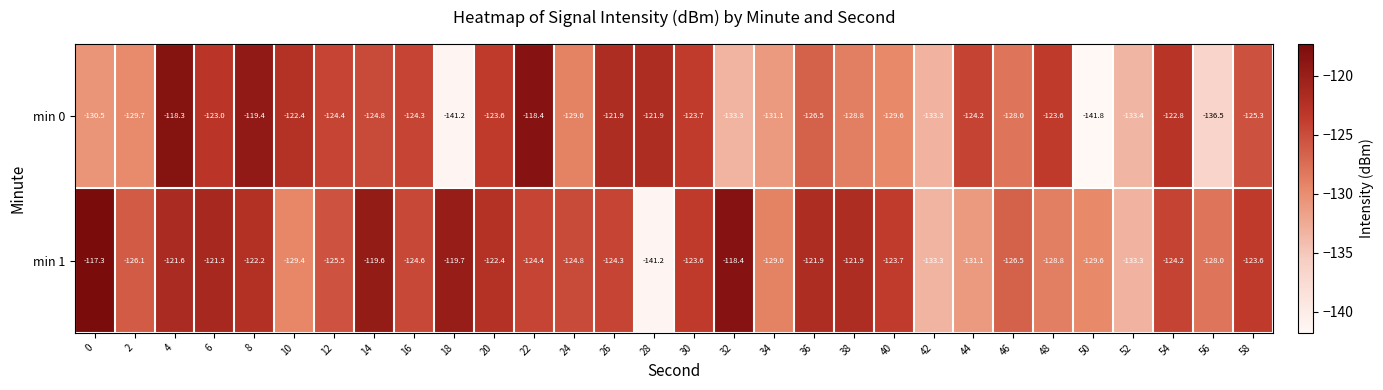

List the series in order of their overall mean, lowest first.

min 0, min 1